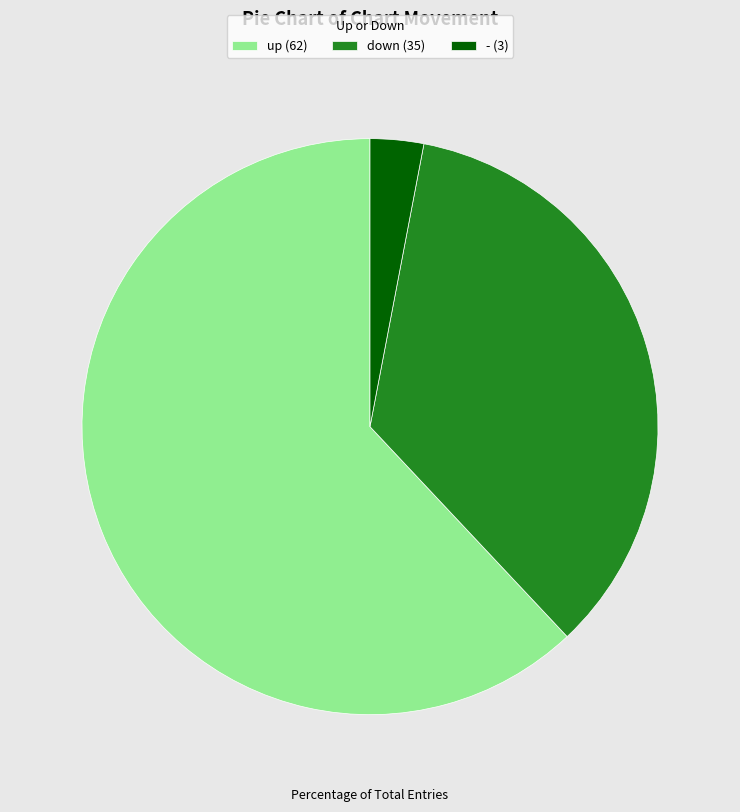

Is there a majority slice in this chart?

Yes